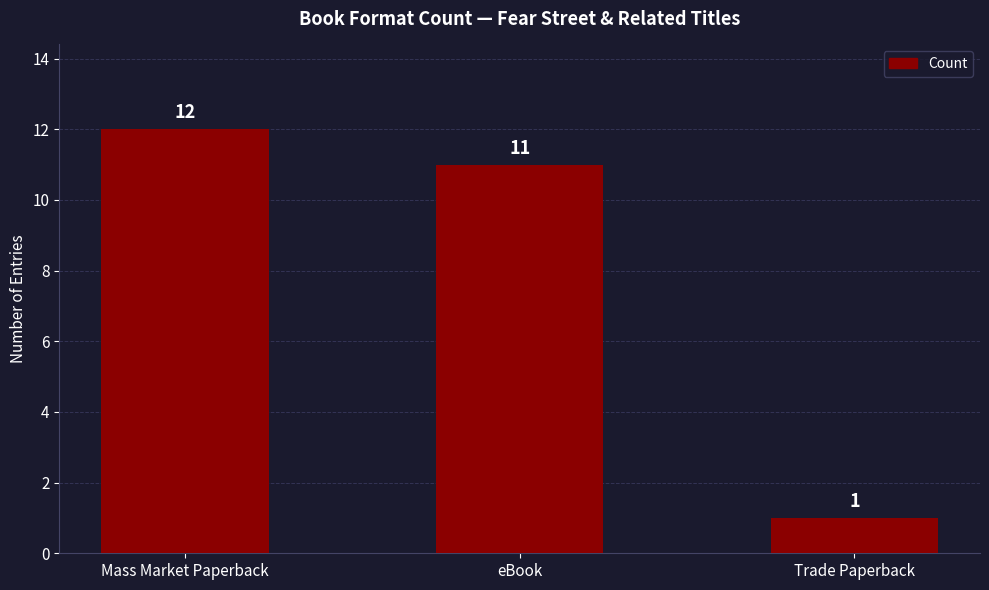

How many data points does each series have?

3